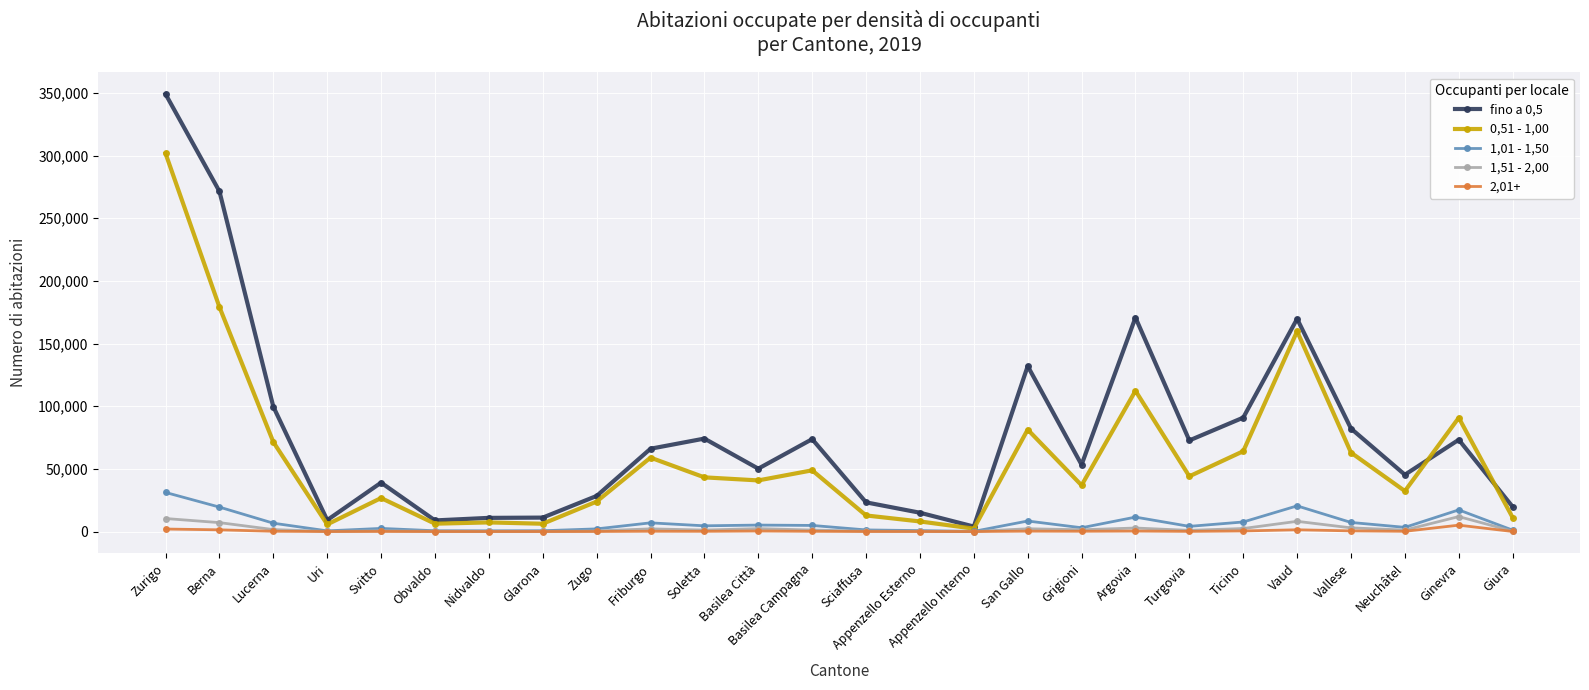

Is it true that 0,51 - 1,00 equals 25773 at Friburgo?

False